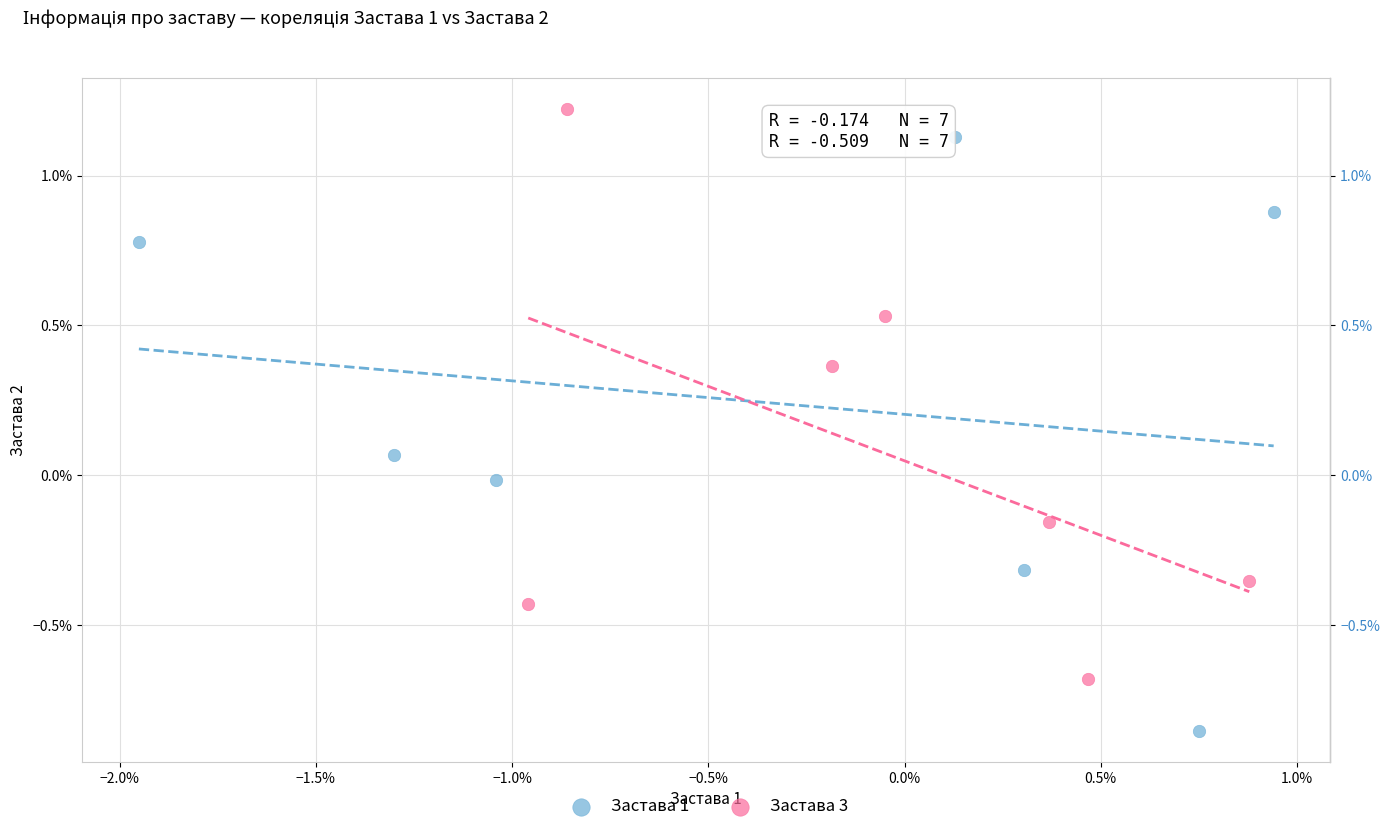

Which series contains the lowest Y value?

Застава 1